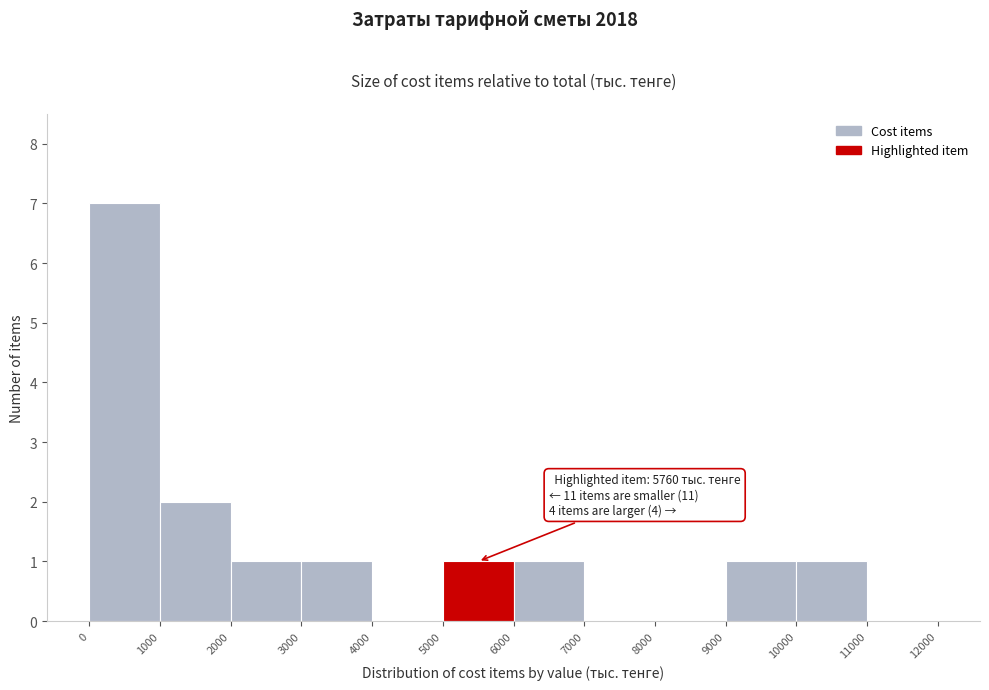

Over which range of the x-axis is the bar tallest?

0 to 1000